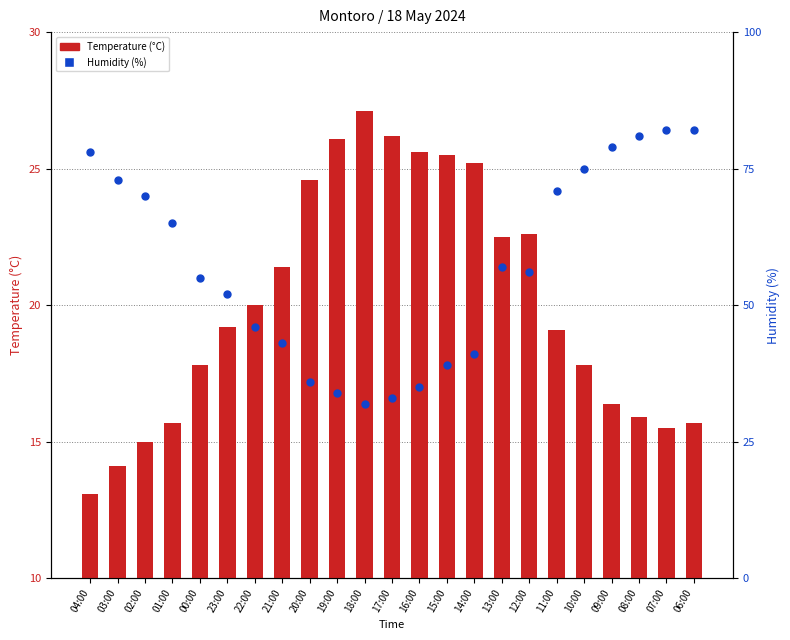

Which series has the largest total across all categories?

Humidity (%)